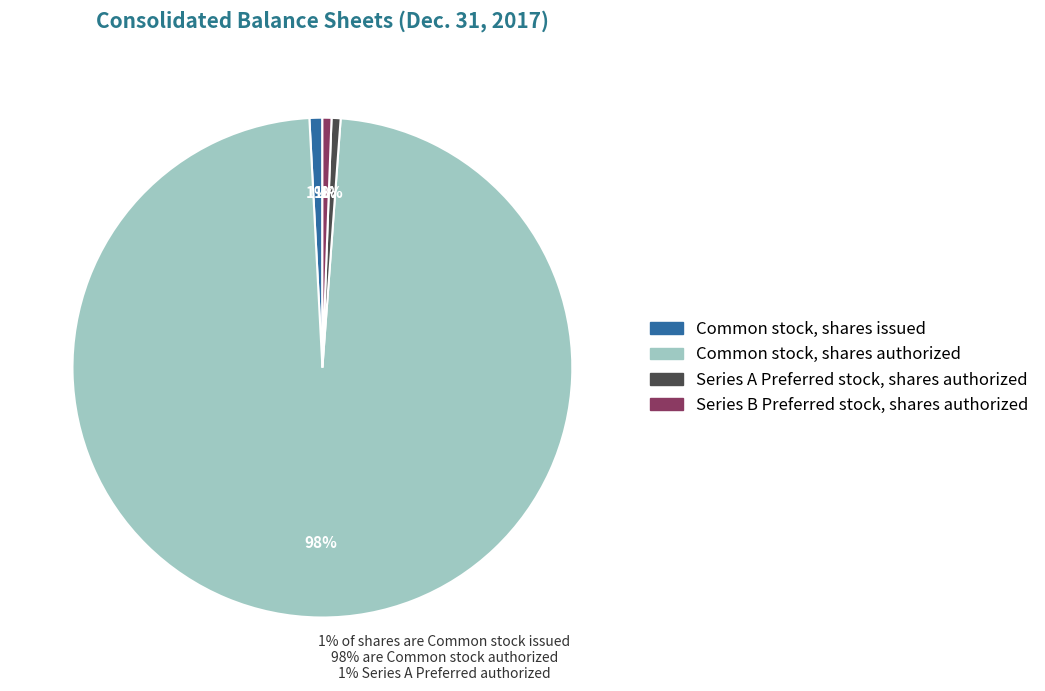

To the nearest percent, what portion does Common stock, shares issued represent?

1%